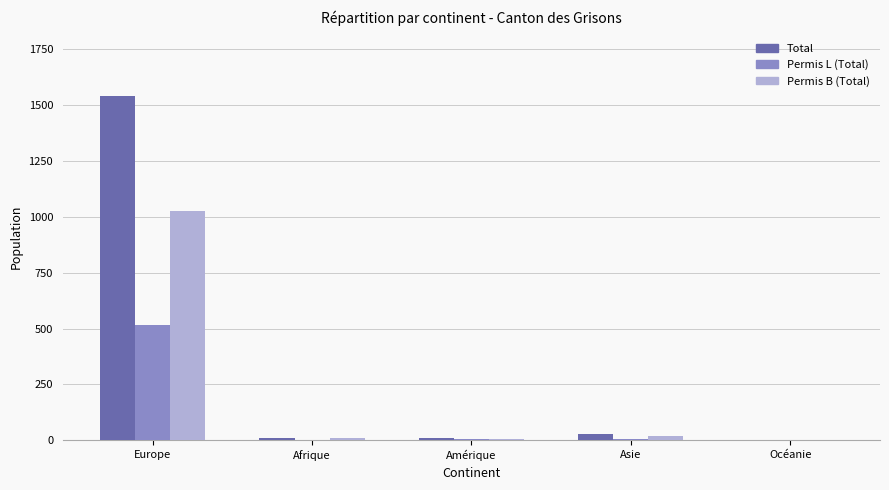

Between Europe and Amérique, which series saw the biggest shift?

Total